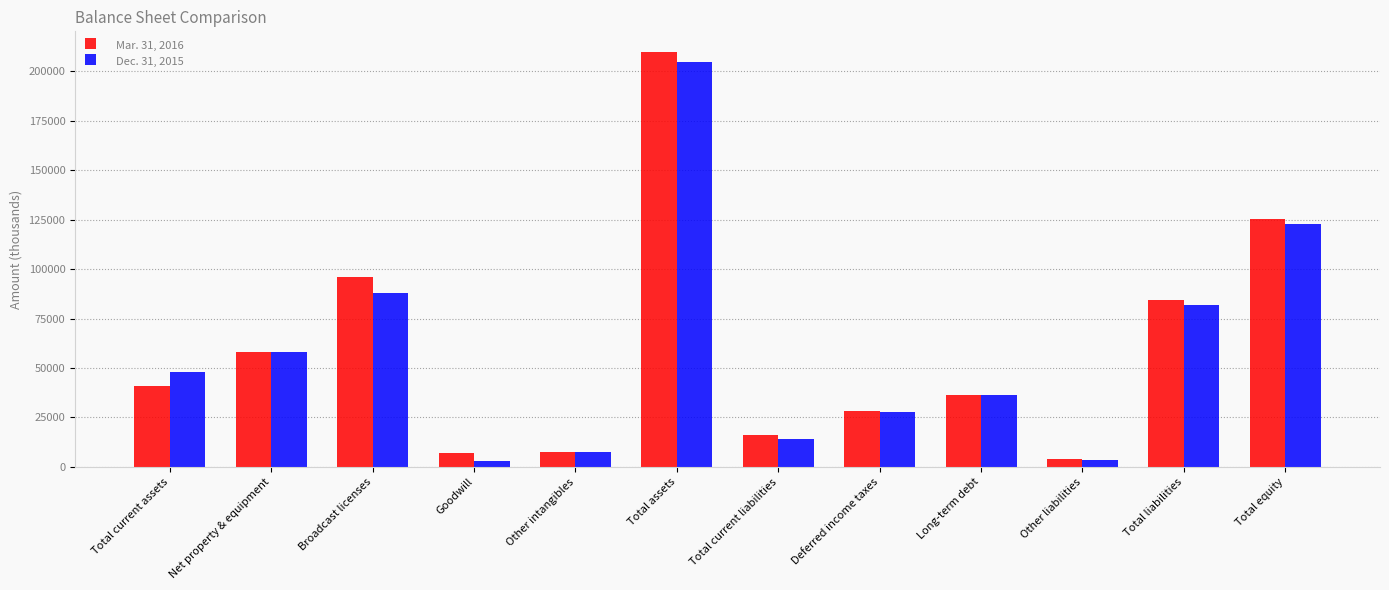

What is the total value across all series at Total liabilities?

166320